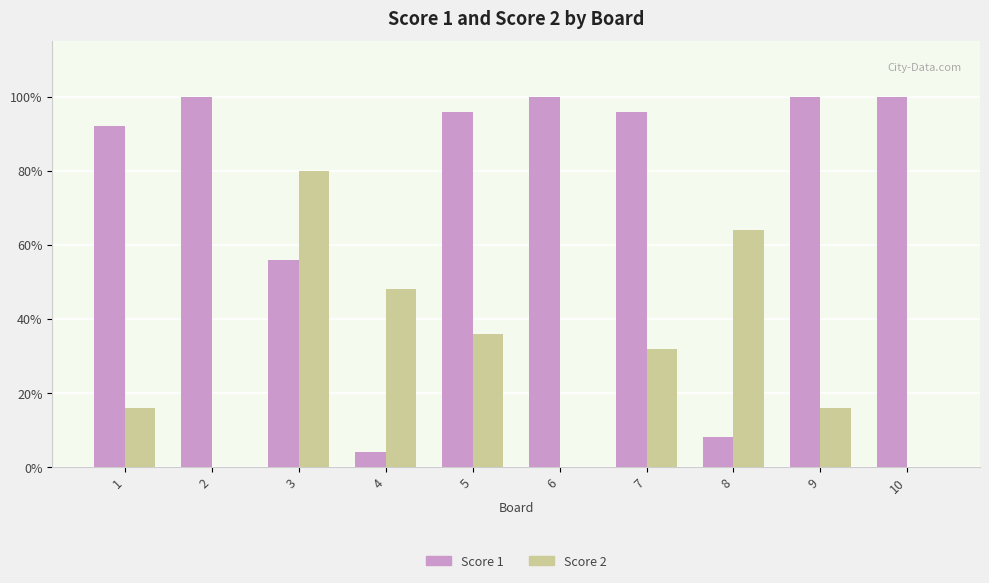

Are the bars horizontal?

No